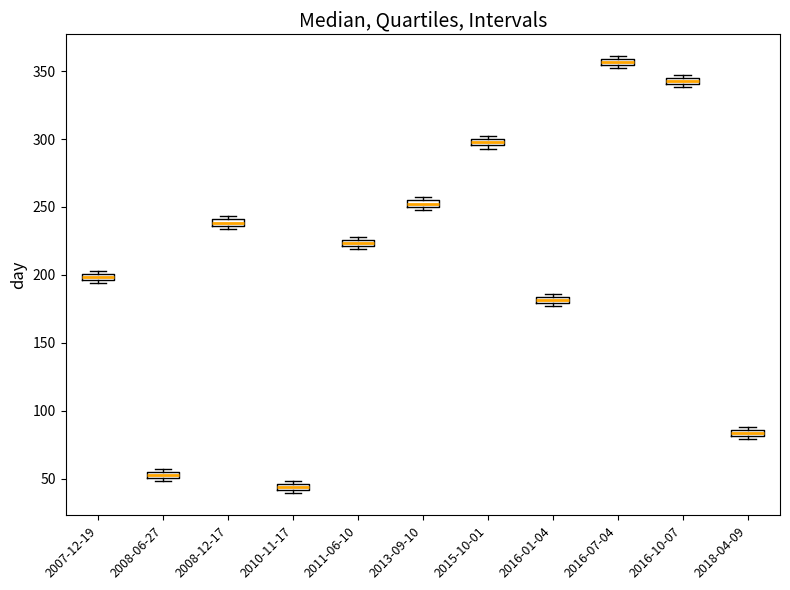

Which box has the lowest median line?

2010-11-17